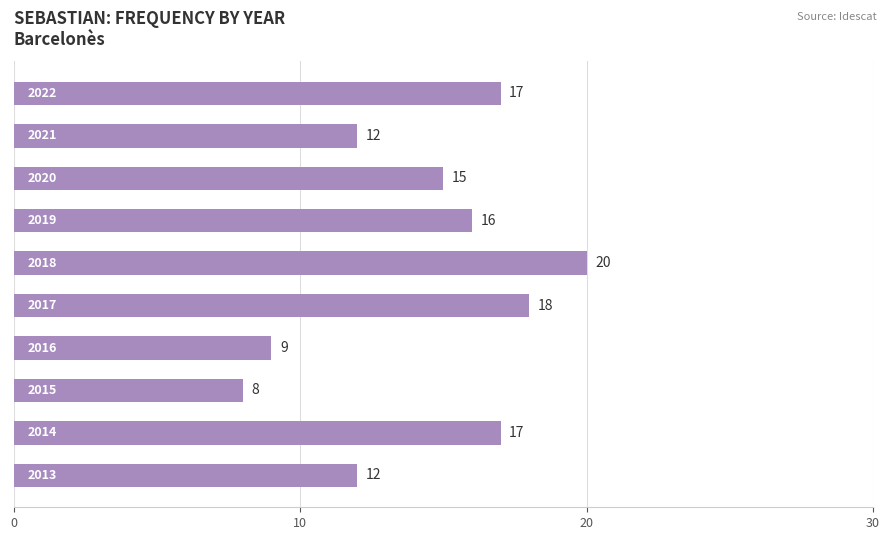

What is the average value?

14